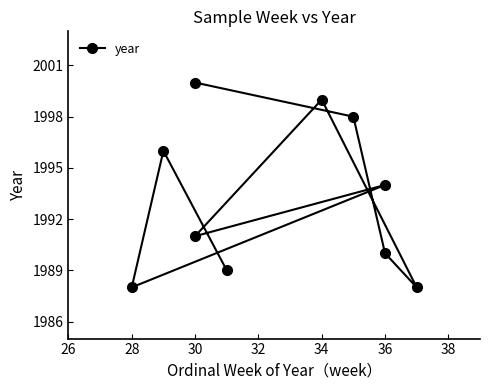

Does the chart display data point markers on the line(s)?

Yes